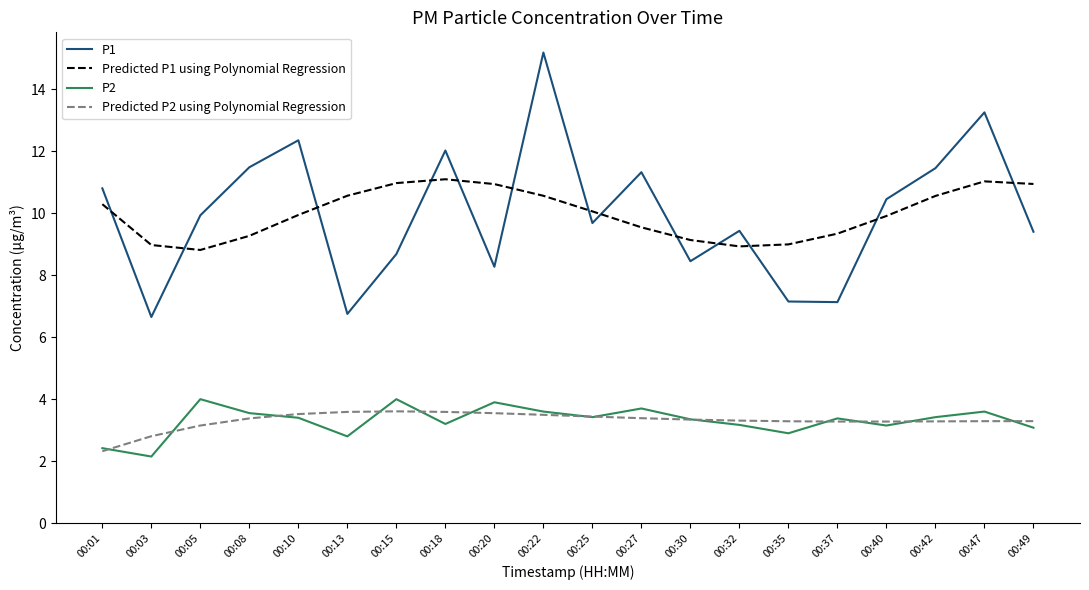

Which series has the largest range (max minus min)?

P1